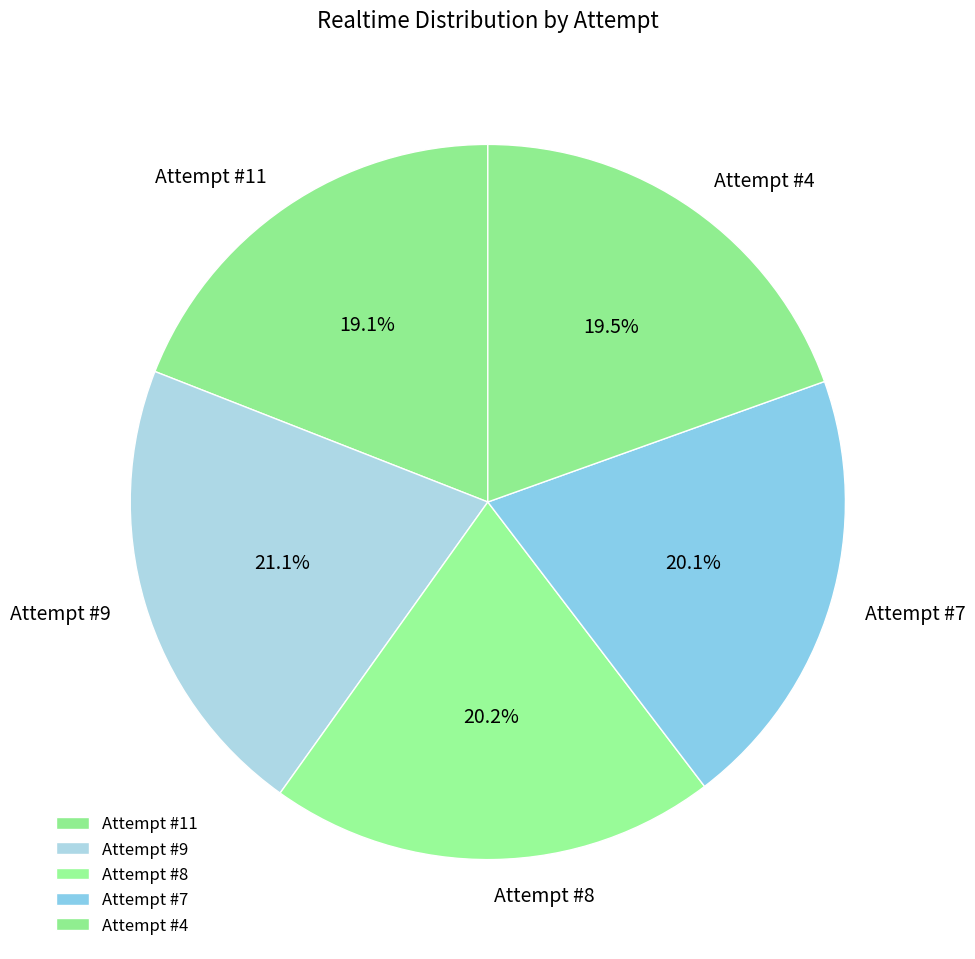

Approximately how many times larger is the value at Attempt #7 compared to Attempt #8?

1.0